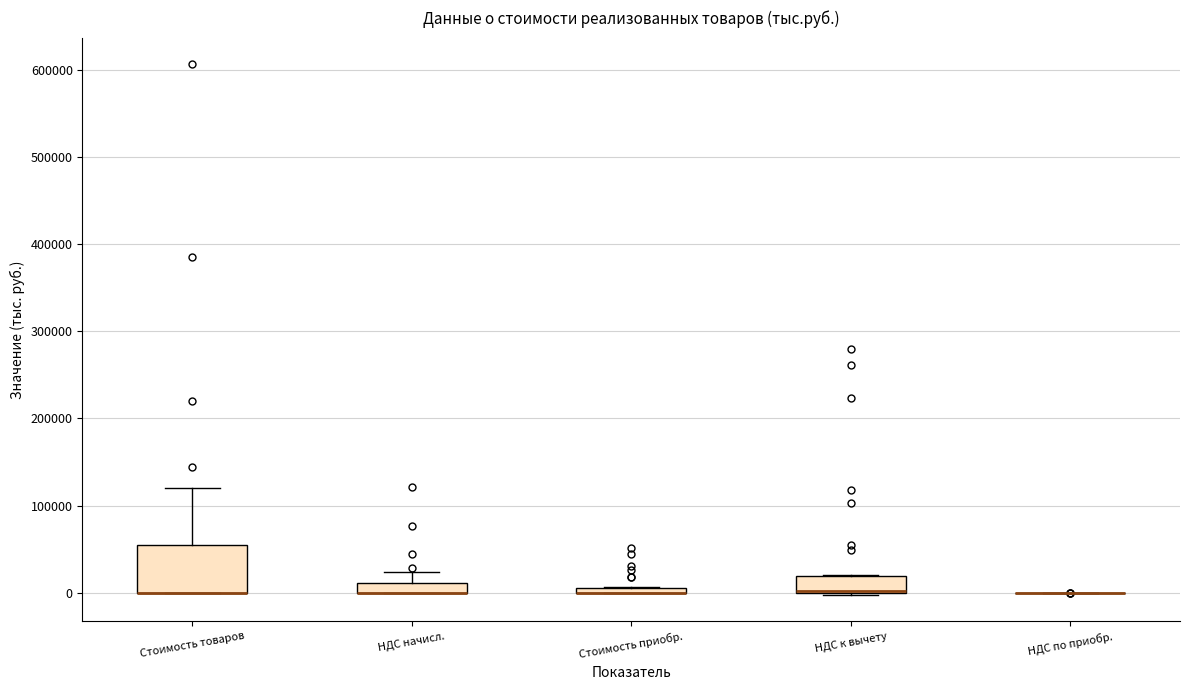

Comparing the boxes themselves (not the whiskers), which one is the tallest?

Стоимость товаров